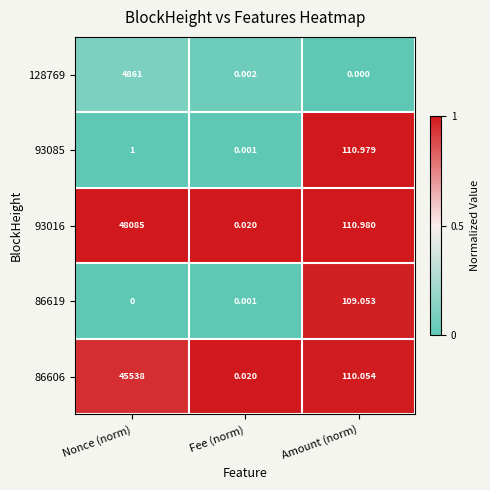

At which label does 93085 reach its peak?

Amount (norm)